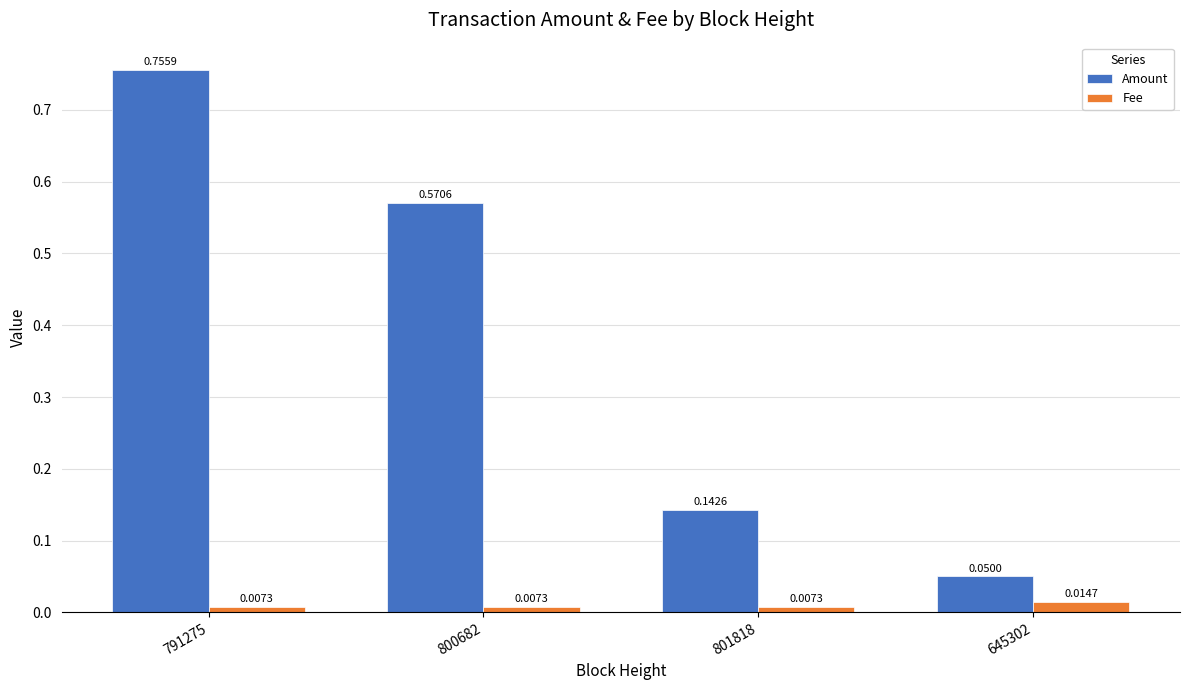

What is the sum of all Amount values?

1.5